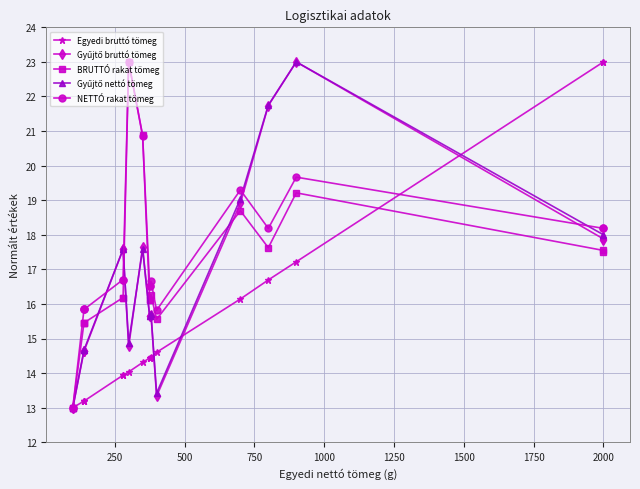

After their last crossing, which series has the higher values: Gyűjtő bruttó tömeg or NETTÓ rakat tömeg?

NETTÓ rakat tömeg